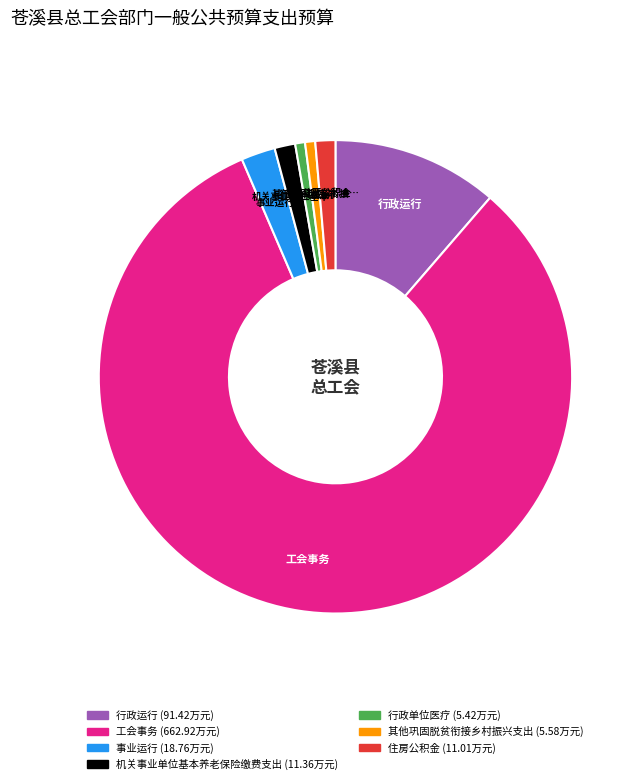

Count the number of slices in the pie.

7